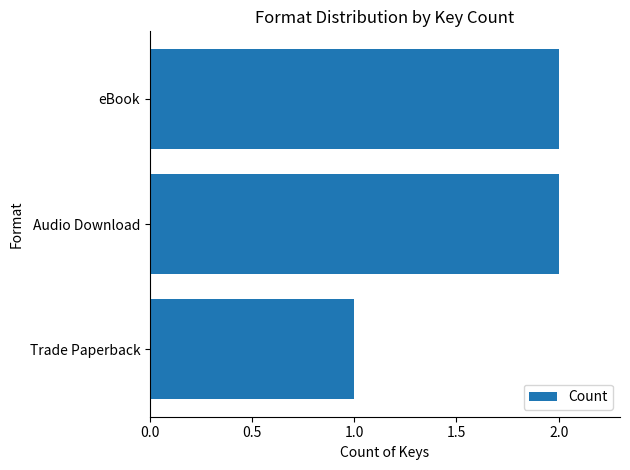

Is it true that the value at eBook is 3?

False